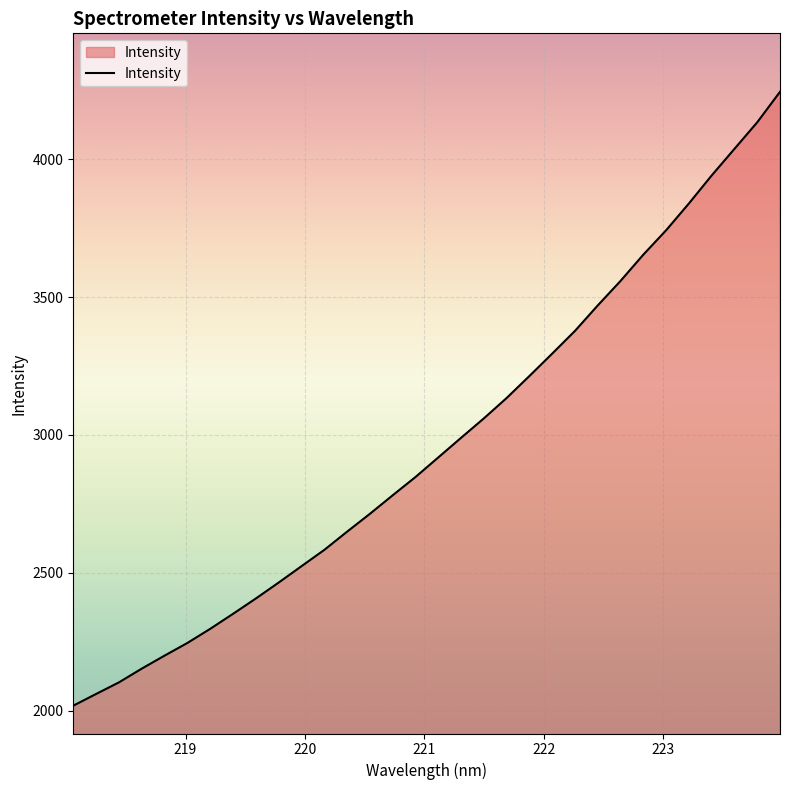

What is the maximum value shown in the chart?

4244.6